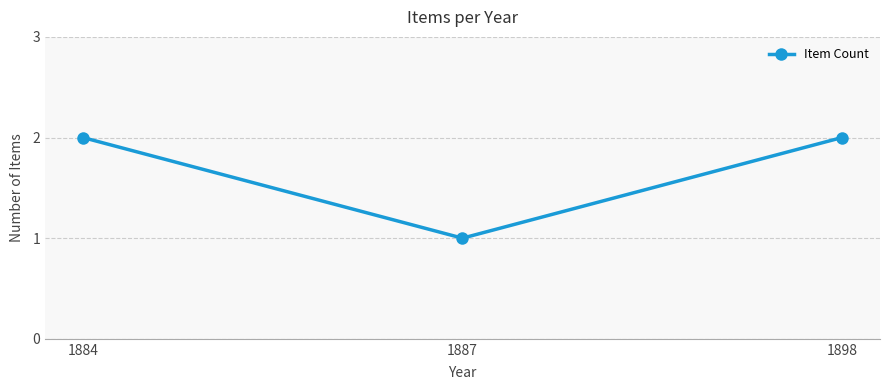

What is the difference between the values at 1884 and 1887?

1